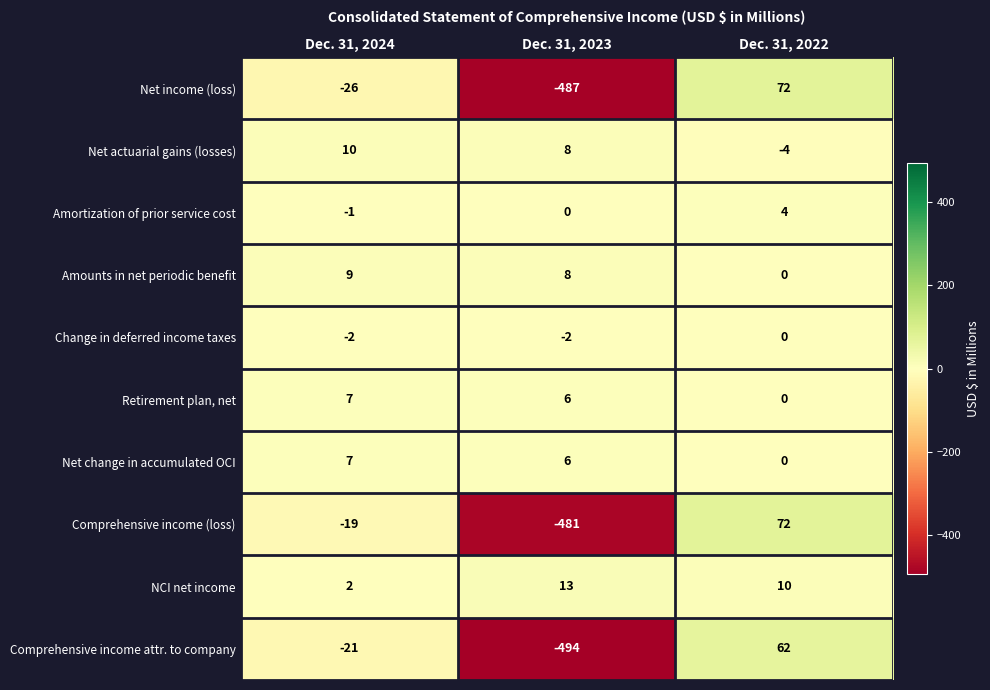

Reading left to right, what are all the values shown in this chart?

Net income (loss): -26	-487	72
Net actuarial gains (losses): 10	8	-4
Amortization of prior service cost: -1	0	4
Amounts in net periodic benefit: 9	8	0
Change in deferred income taxes: -2	-2	0
Retirement plan, net: 7	6	0
Net change in accumulated OCI: 7	6	0
Comprehensive income (loss): -19	-481	72
NCI net income: 2	13	10
Comprehensive income attr. to company: -21	-494	62